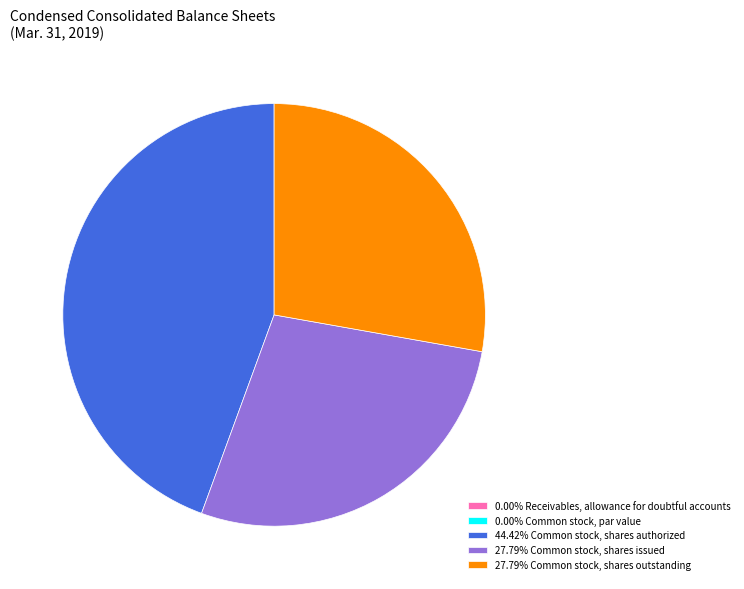

Is there any slice that represents more than half of the pie?

No